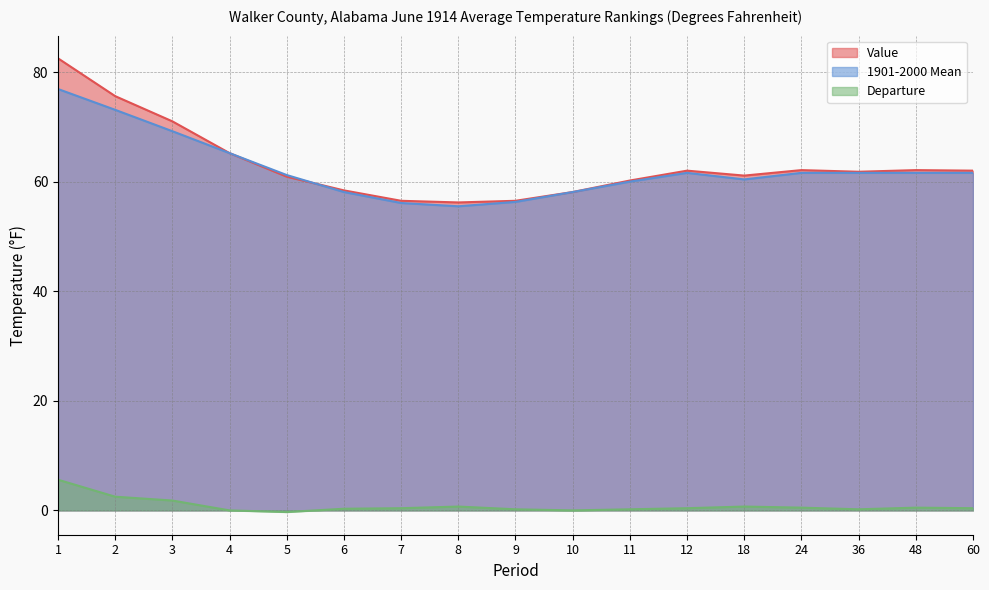

Is it true that Value equals 61.1 at 18?

True